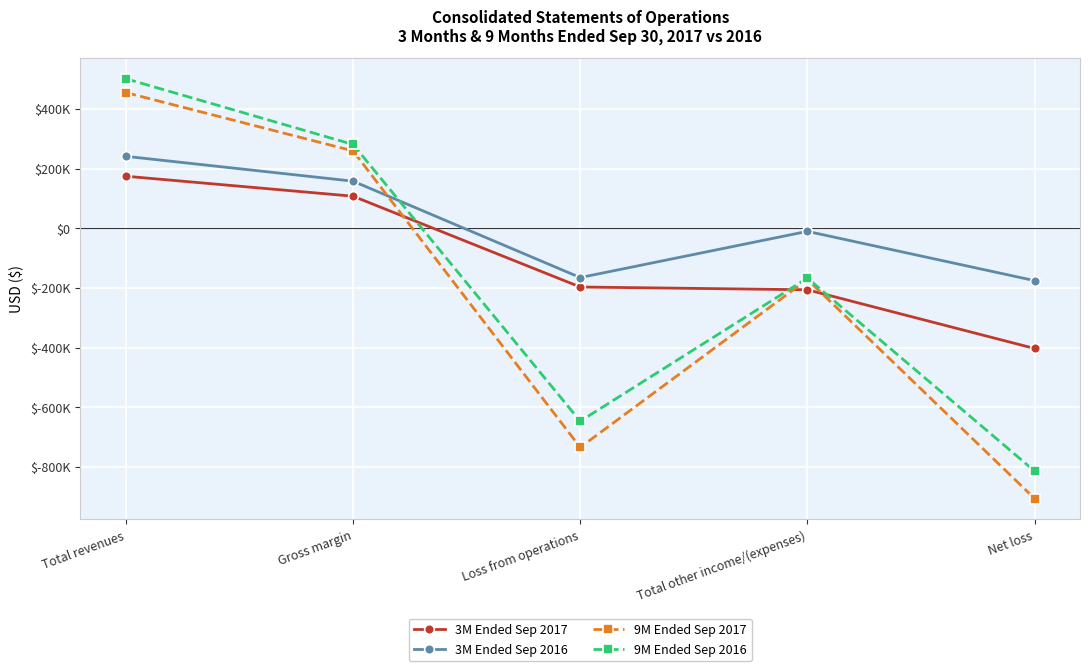

Reading left to right, transcribe all the data shown in this chart.

3M Ended Sep 2017: Total revenues=174549	Gross margin=107546	Loss from operations=-196794	Total other income/(expenses)=-206111	Net loss=-402905
3M Ended Sep 2016: Total revenues=241269	Gross margin=157931	Loss from operations=-165201	Total other income/(expenses)=-10261	Net loss=-175462
9M Ended Sep 2017: Total revenues=454900	Gross margin=259416	Loss from operations=-734464	Total other income/(expenses)=-171389	Net loss=-905853
9M Ended Sep 2016: Total revenues=501299	Gross margin=280999	Loss from operations=-646672	Total other income/(expenses)=-167099	Net loss=-813771